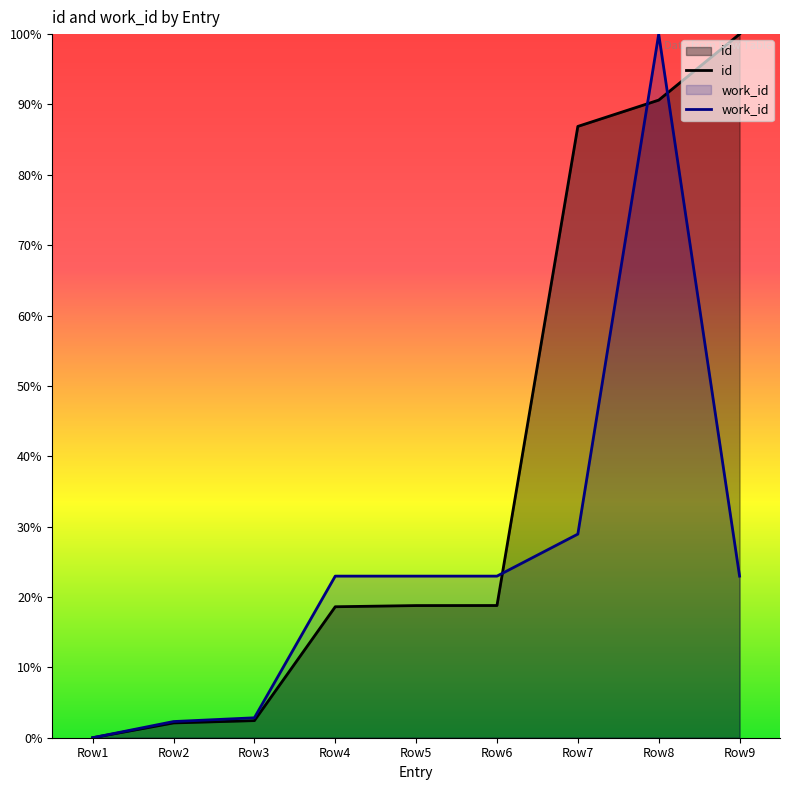

Where is the first local maximum for work_id?

Row8